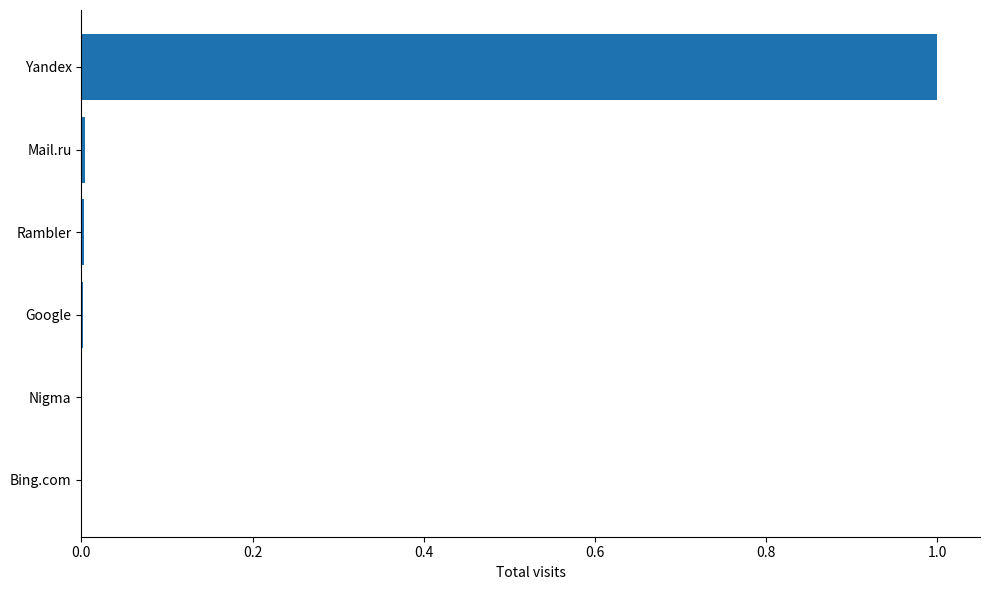

Is it true that the value at Nigma is 0.0?

True